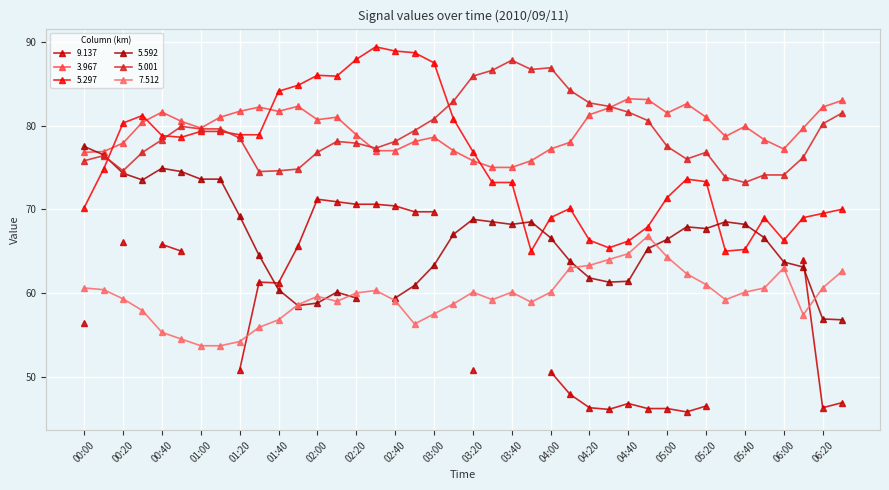

Where is the first local maximum for 3.967?

00:40